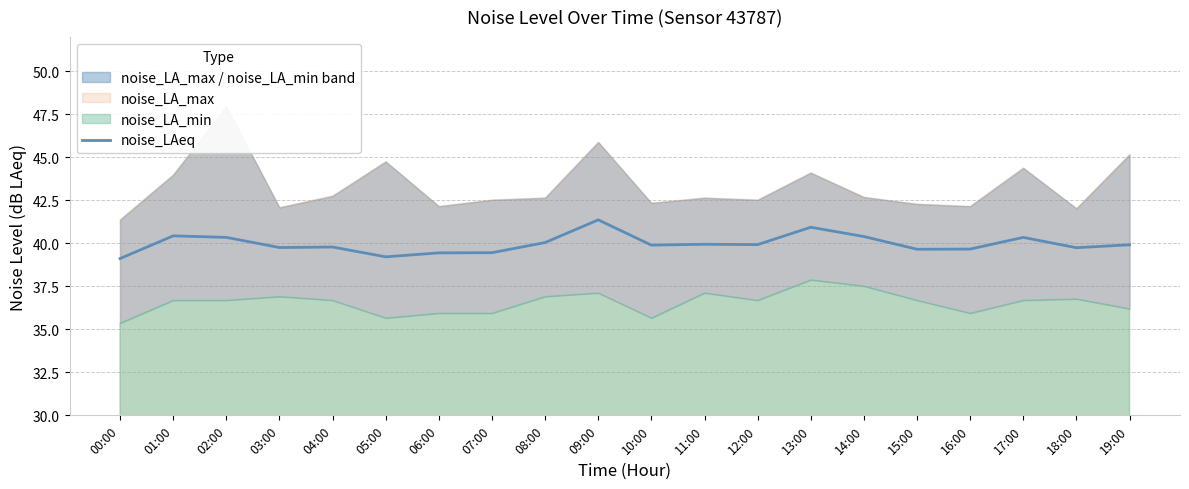

Reading left to right, what are all the values shown in this chart?

00:00=39.1	01:00=40.4	02:00=40.4	03:00=39.8	04:00=39.8	05:00=39.2	06:00=39.5	07:00=39.5	08:00=40.0	09:00=41.4	10:00=39.9	11:00=40.0	12:00=39.9	13:00=40.9	14:00=40.4	15:00=39.7	16:00=39.7	17:00=40.4	18:00=39.8	19:00=39.9